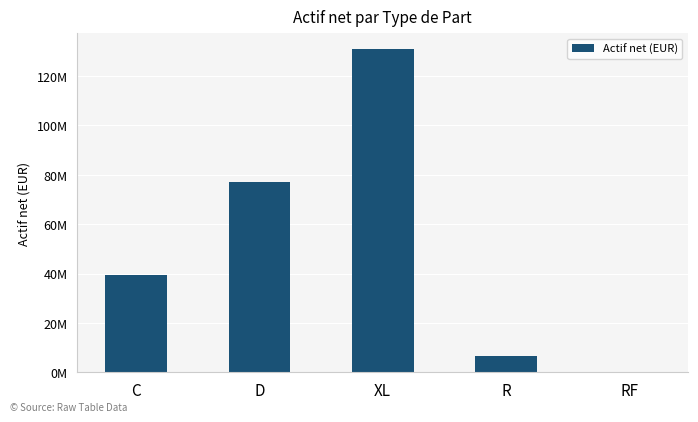

Are the bars horizontal?

No